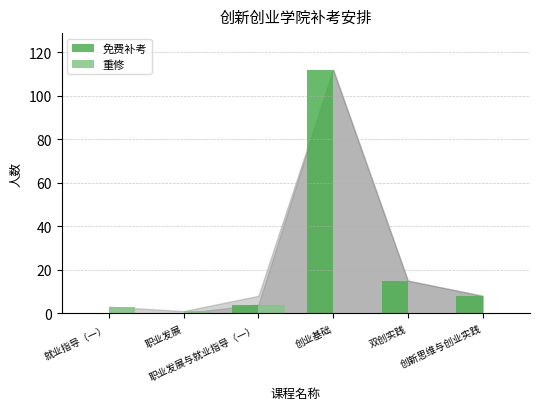

Reading left to right, what are all the values shown in this chart?

免费补考: 就业指导（一）=0	职业发展=0	职业发展与就业指导（一）=4	创业基础=112	双创实践=15	创新思维与创业实践=8
重修: 就业指导（一）=3	职业发展=1	职业发展与就业指导（一）=4	创业基础=0	双创实践=0	创新思维与创业实践=0